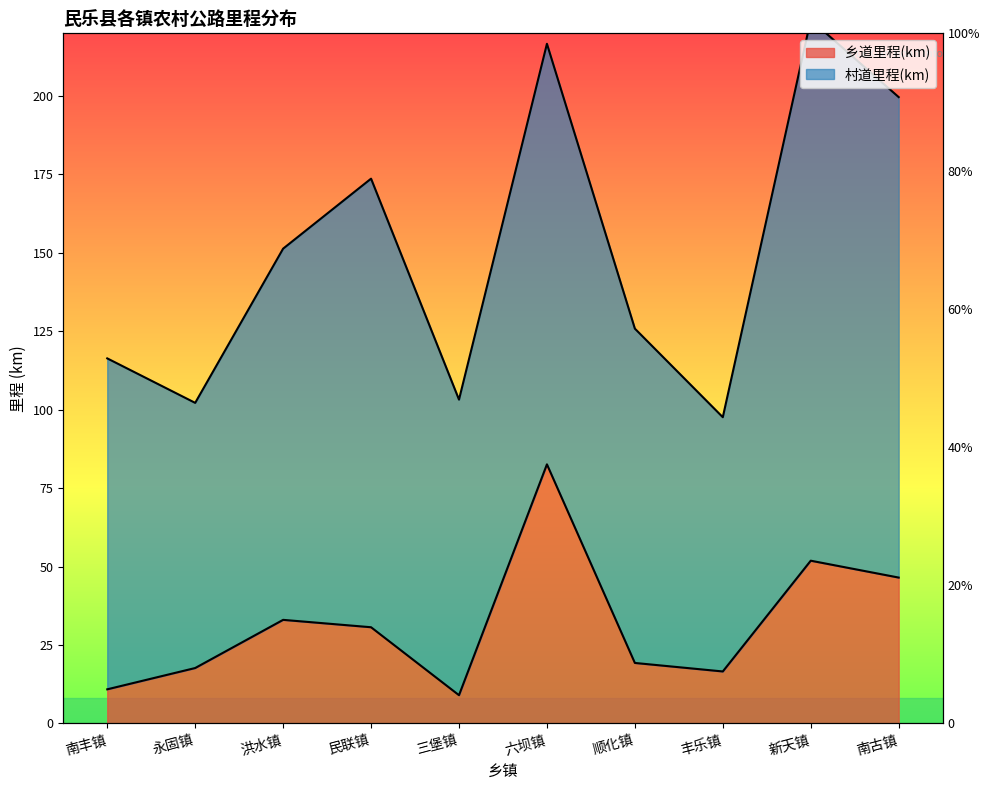

What is the value of the 2nd point from the left?

17.7